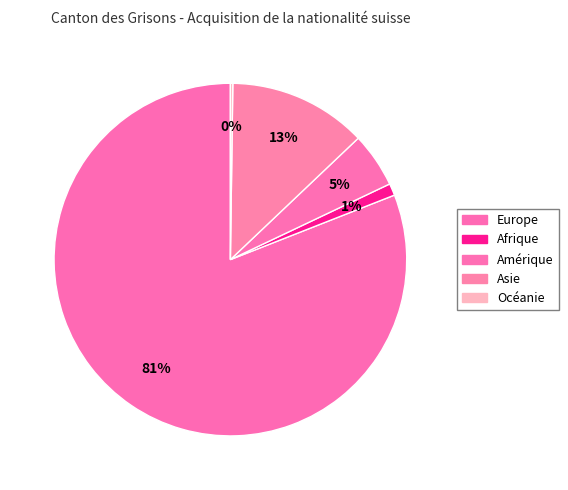

Rank the categories by value from lowest to highest.

Océanie, Afrique, Amérique, Asie, Europe